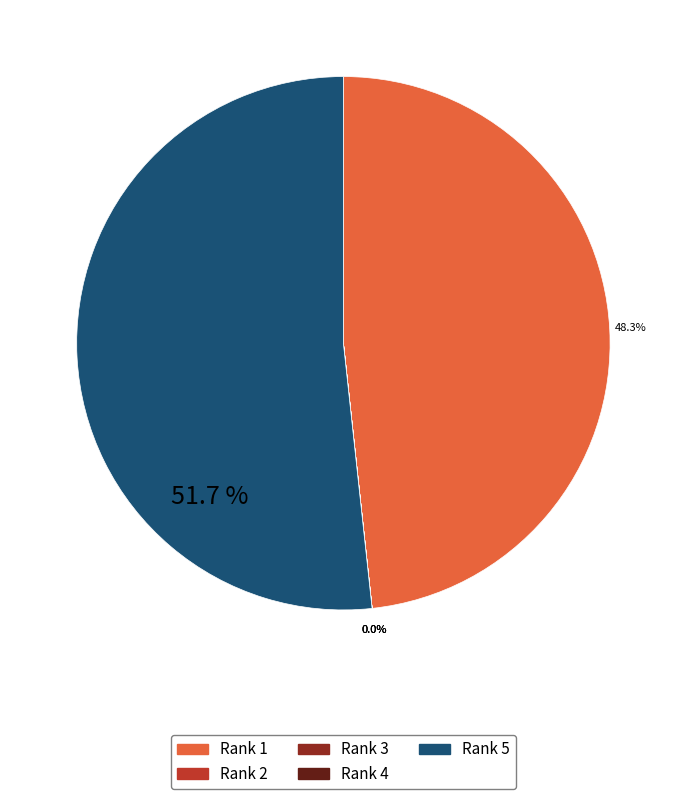

Which slice is the largest?

Rank 5